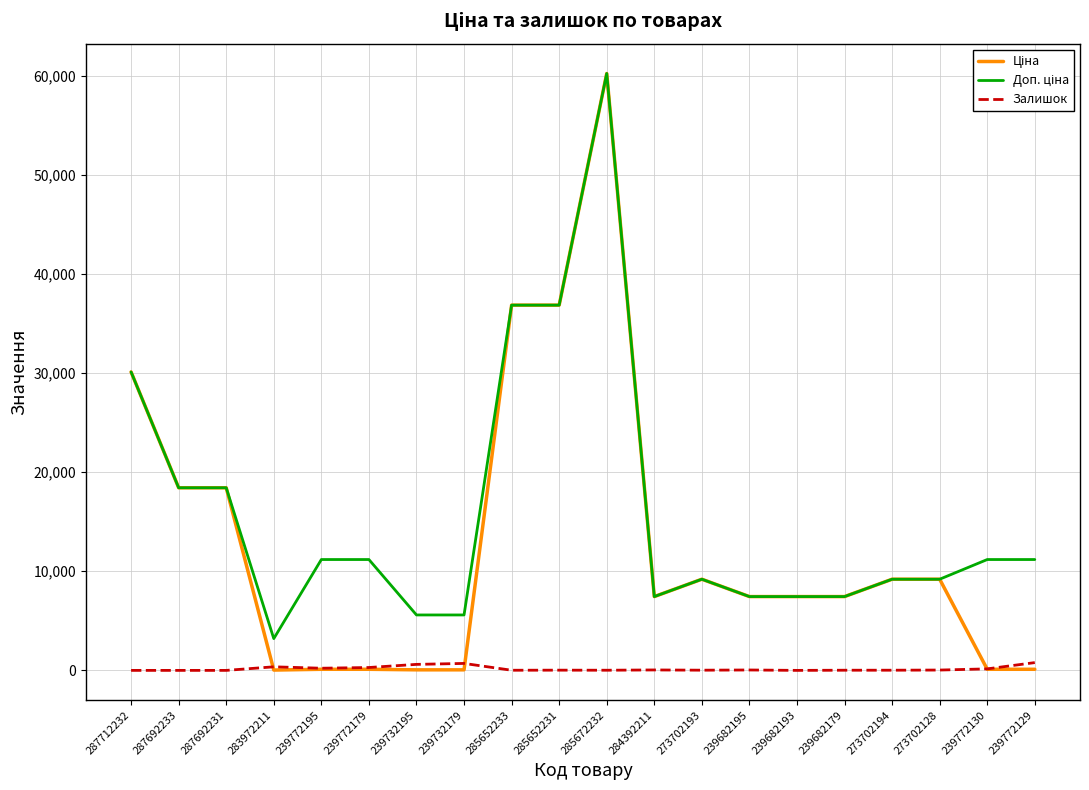

True or false: Залишок has a value of 360.0 at 283972211.

True